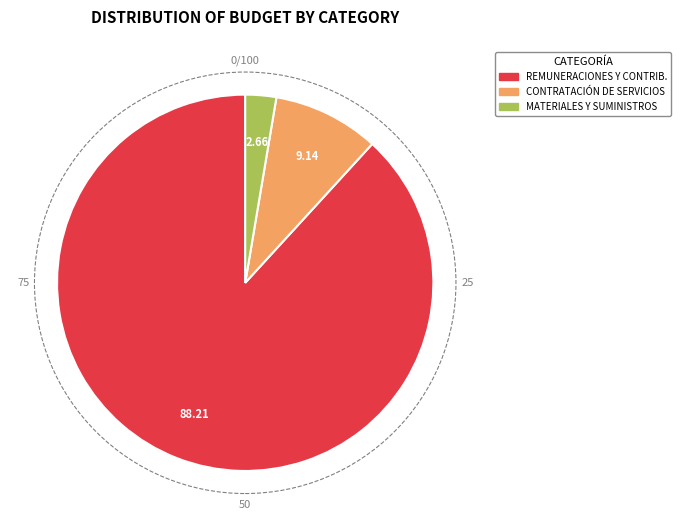

Does any single category account for the majority?

Yes